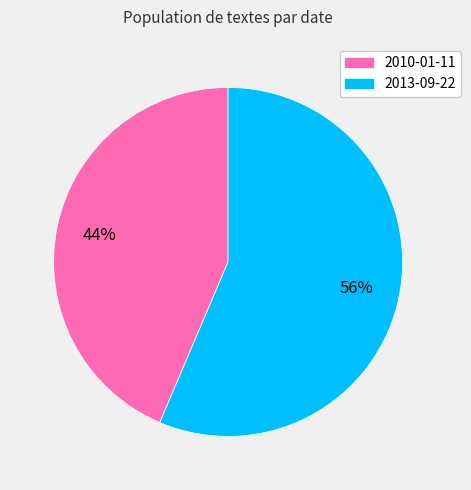

Rank the categories by value from lowest to highest.

2010-01-11, 2013-09-22